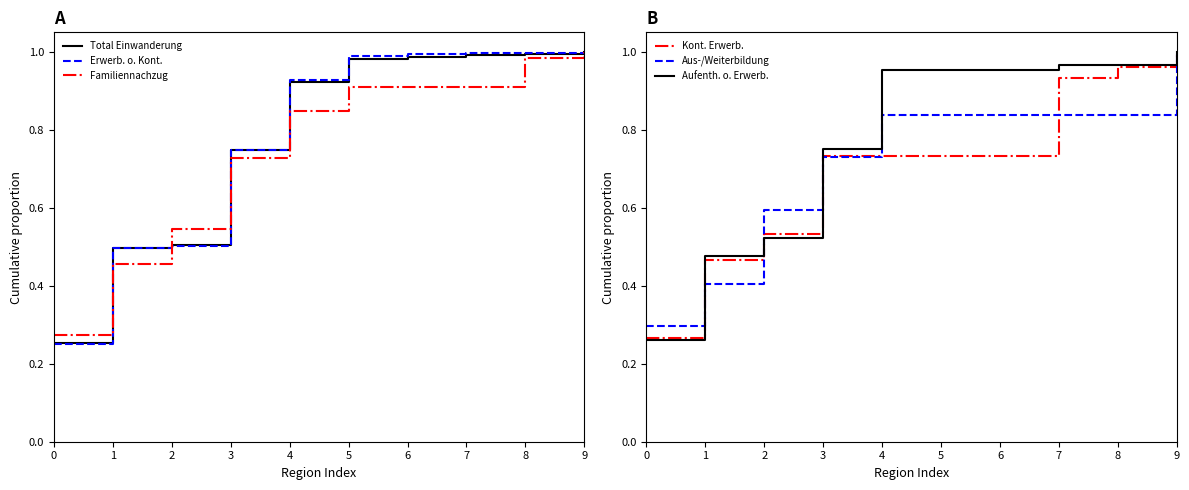

Which series has the widest spread of values?

Erwerbstaetigkeit ohne Kontingentierung